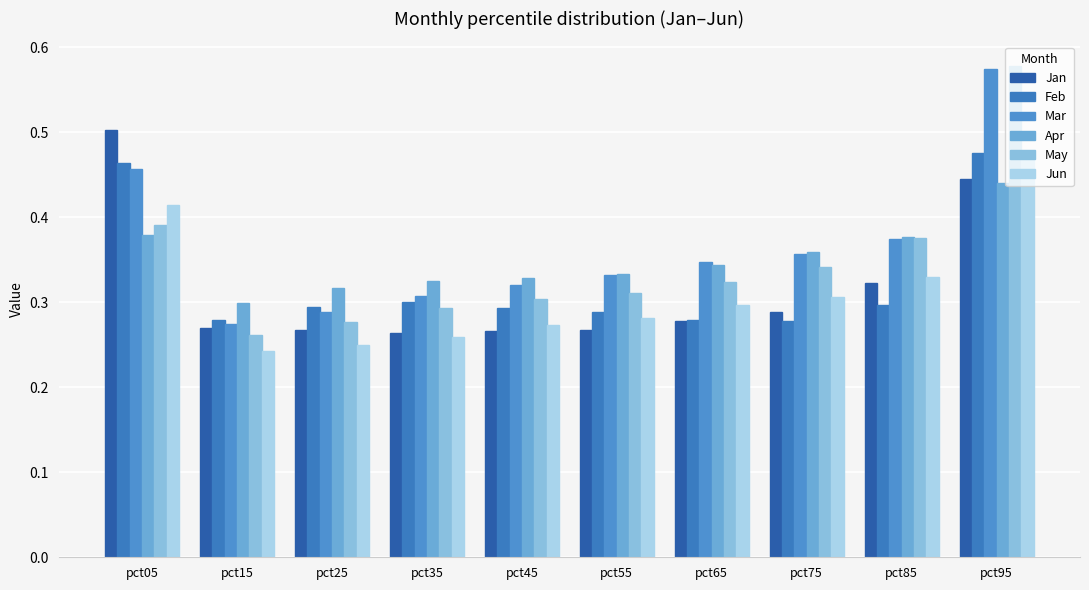

Which category has the lowest value in the Mar series?

pct15